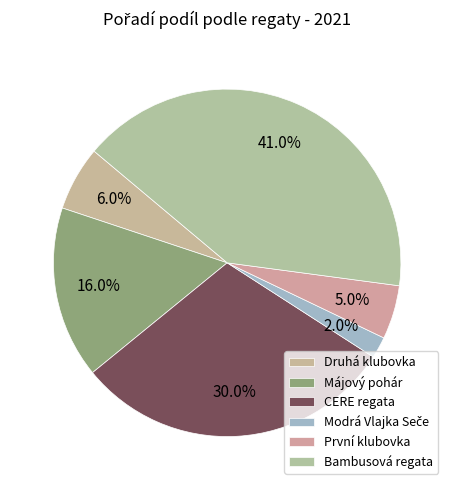

Which has a higher value, Modrá Vlajka Seče or CERE regata?

CERE regata